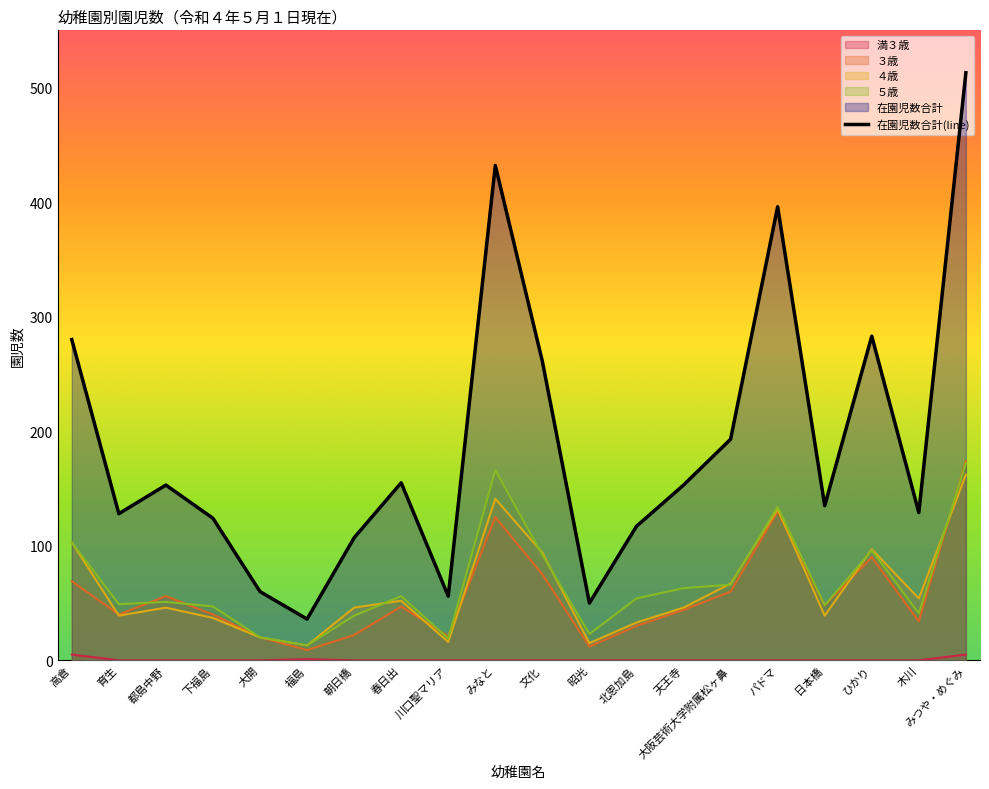

True or false: 在園児数の合計 has a value of 50 at 昭光.

True